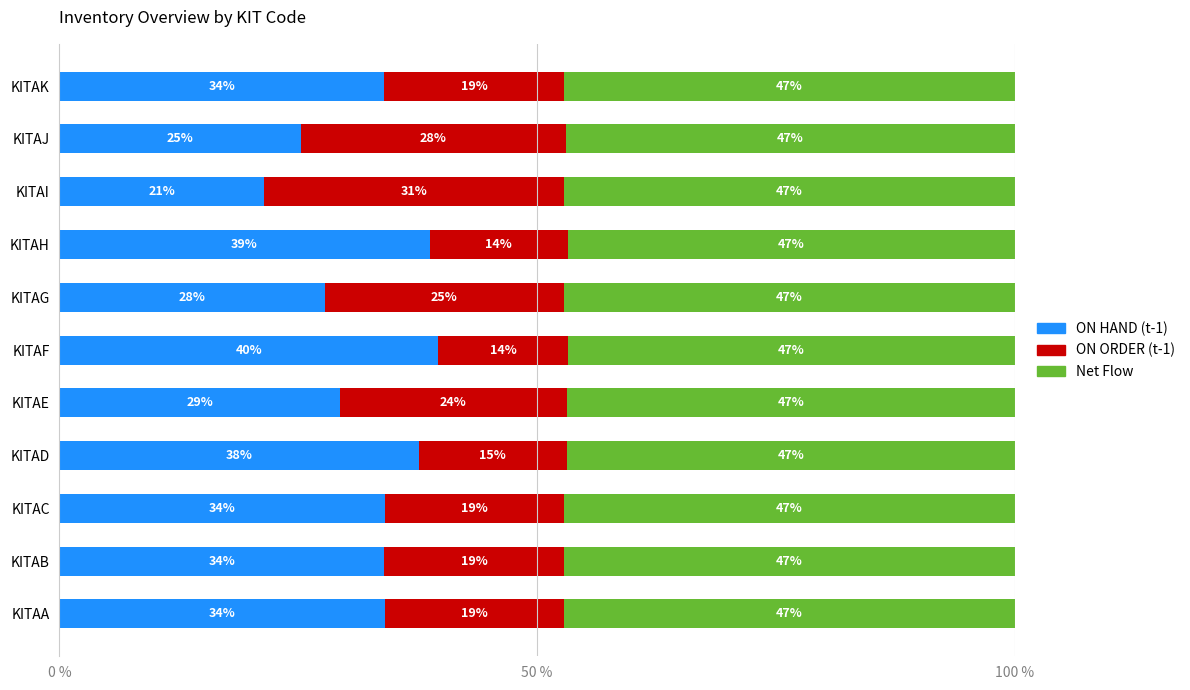

At which label does ON HAND (t-1) reach its minimum?

KITAI